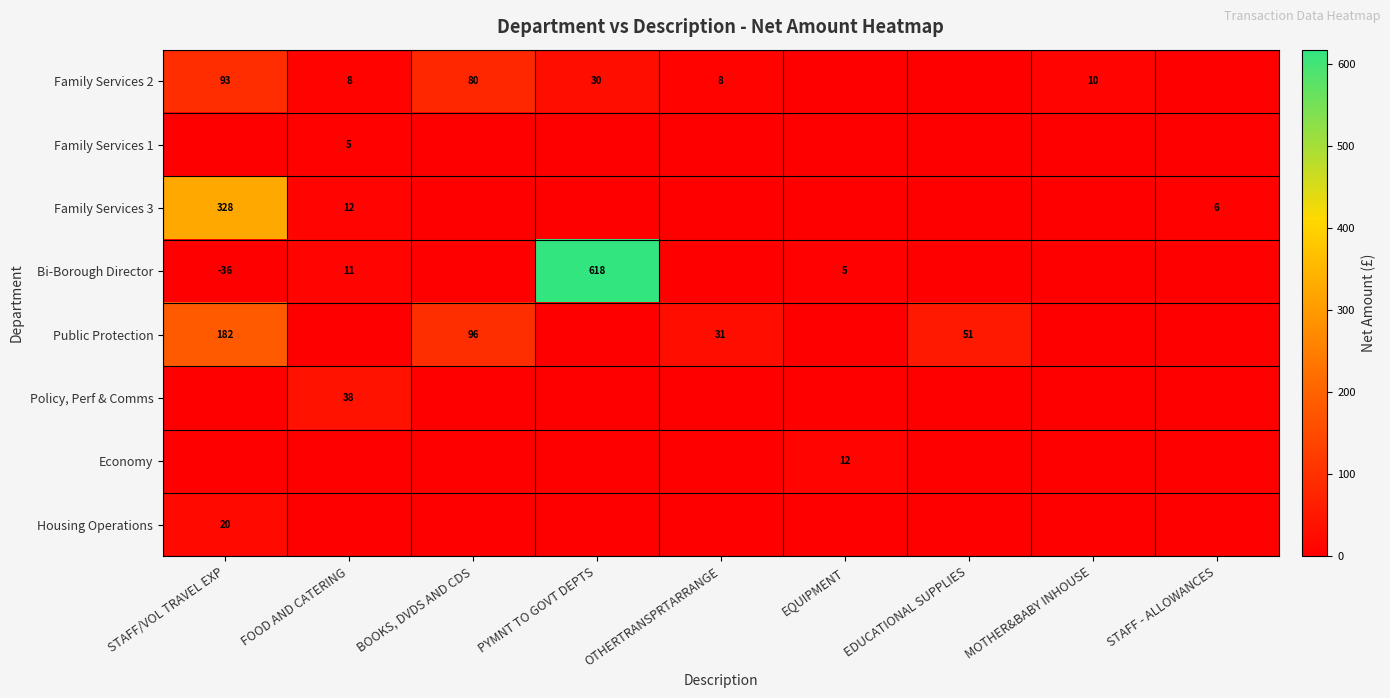

True or false: Family Services 2 has a value of 8 at OTHERTRANSPRTARRANGE.

True